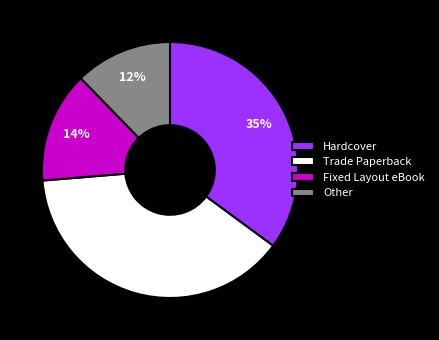

Is it true that Hardcover is 41% of the pie?

False